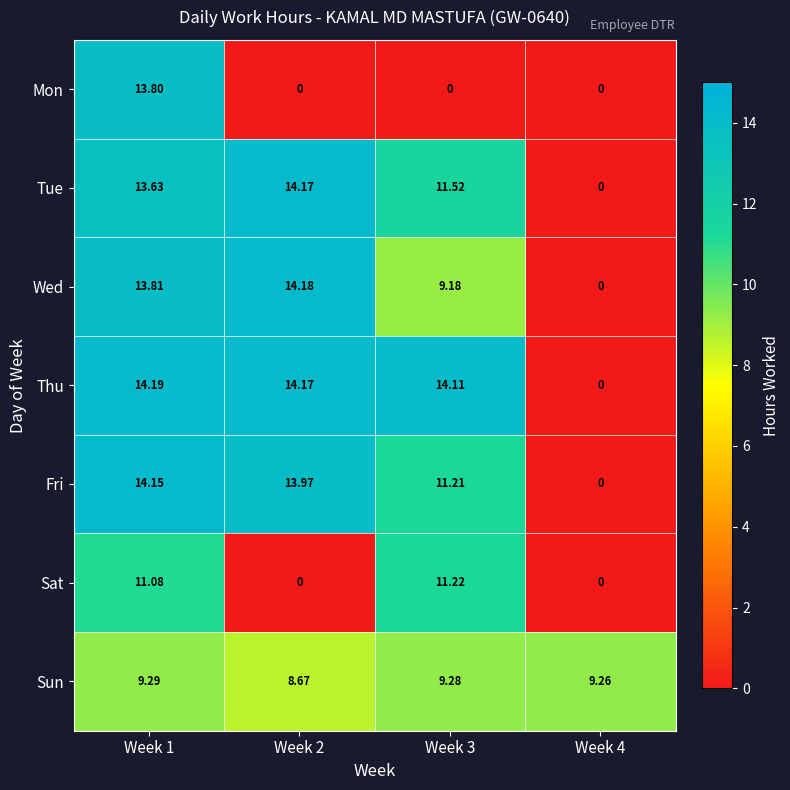

Is the value of Mon at Week 2 greater than the value of Sun at Week 1?

No